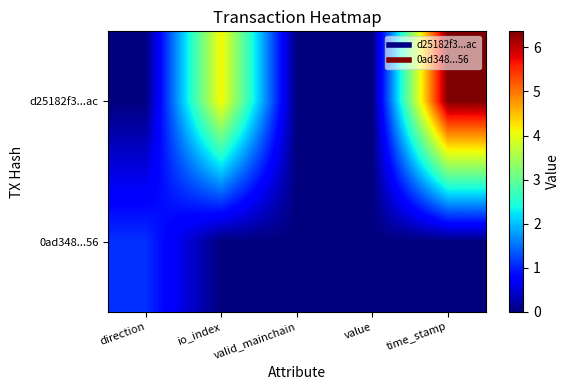

Which series has the largest range (max minus min)?

d25182f3...ac